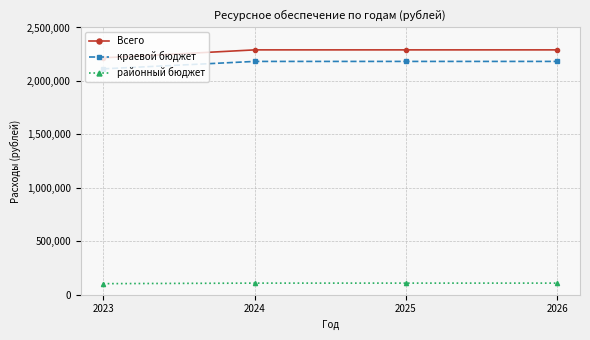

Is the value of районный бюджет at 2026 greater than the value of Всего at 2023?

No